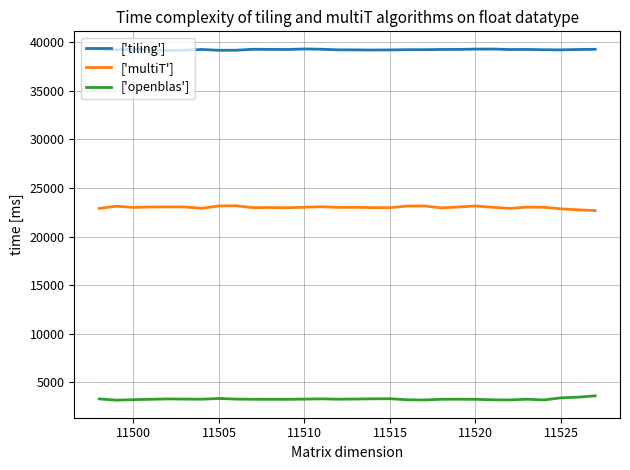

True or false: ['multiT'] and ['openblas'] intersect in this chart.

False